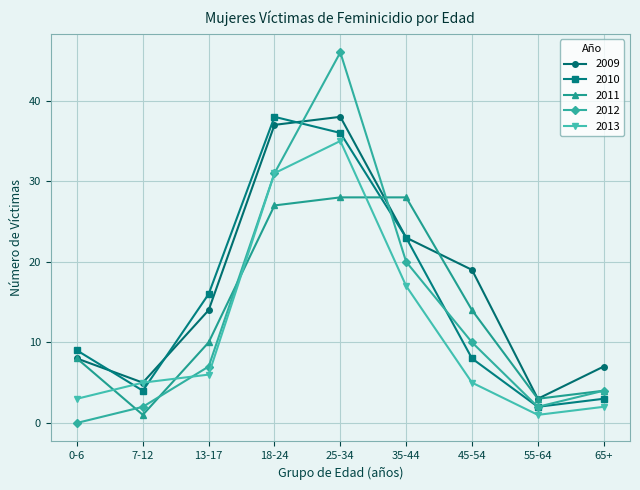

What is the difference between the 2012 values at 35-44 and 65+?

16